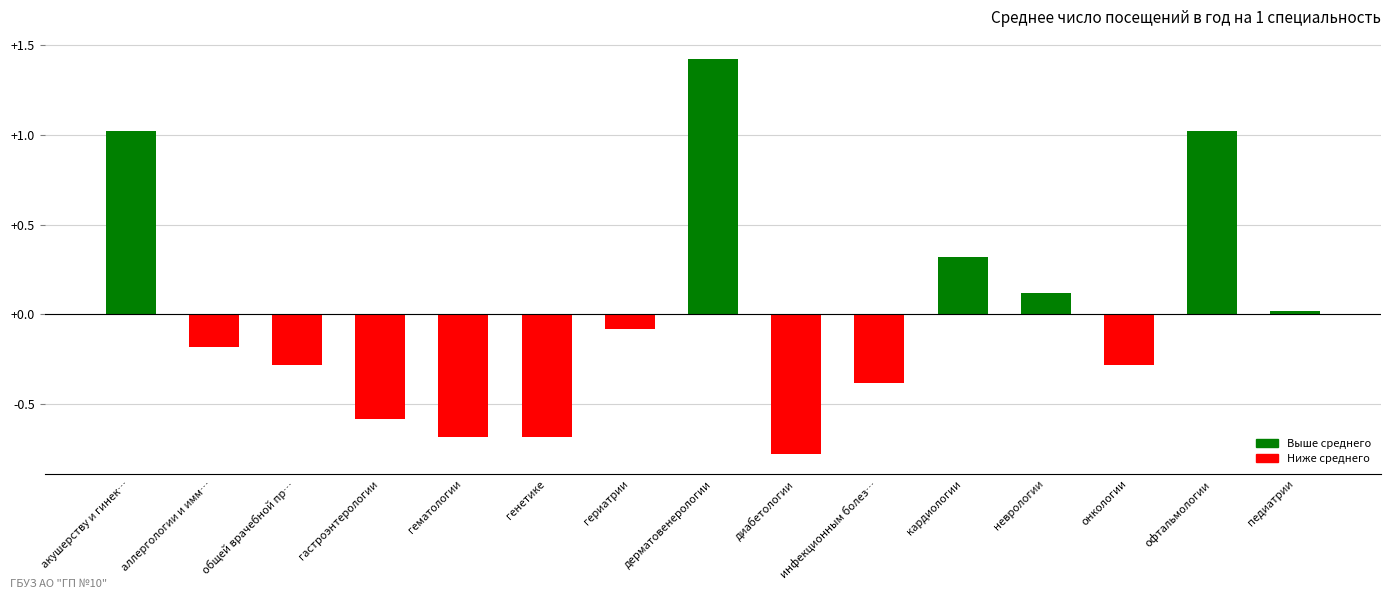

What position from the right is гериатрии?

9